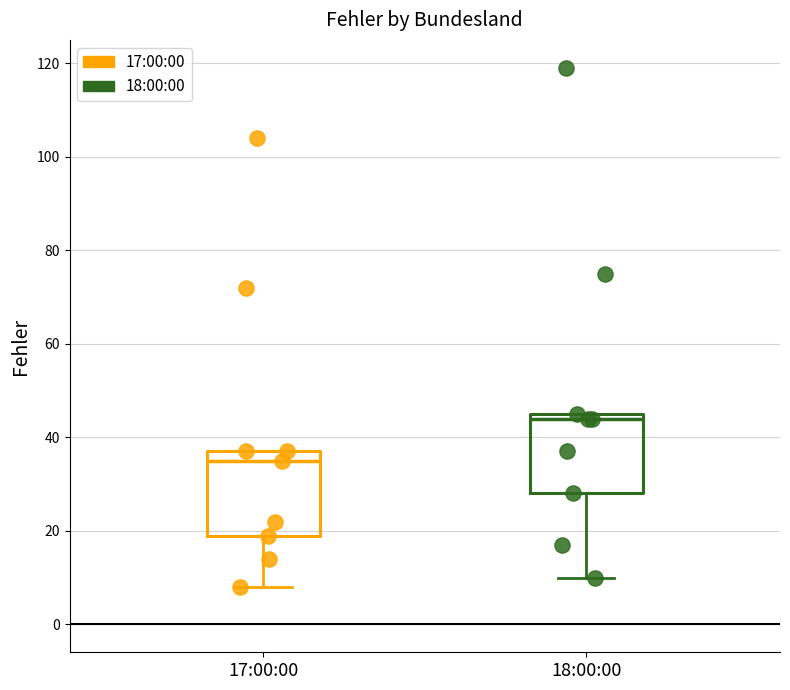

Reading left to right, read every box against the y-axis: the position of its median line, the range the box covers, and the ends of its whiskers. The values are not printed on the chart, so give them approximately, as read against the axis.

17:00:00: median 36, box 20 to 38, whiskers 8 to 38
18:00:00: median 44, box 28 to 46, whiskers 10 to 46